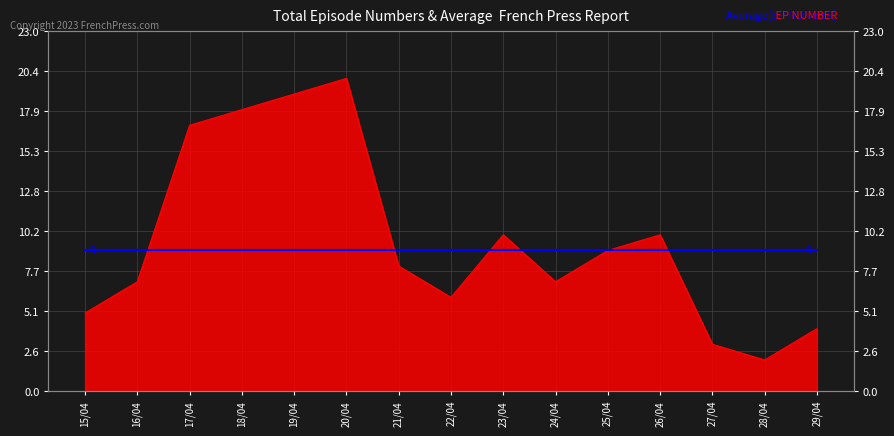

How many interior local peaks (higher than both neighbors) does the data have?

3